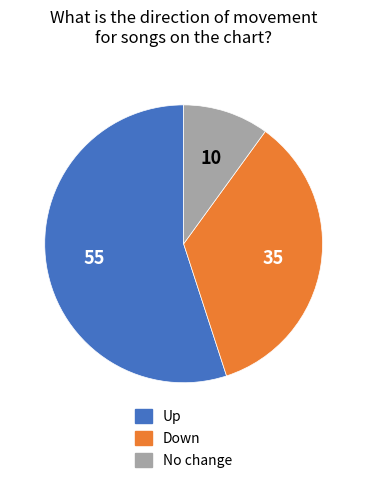

Is there a majority slice in this chart?

Yes